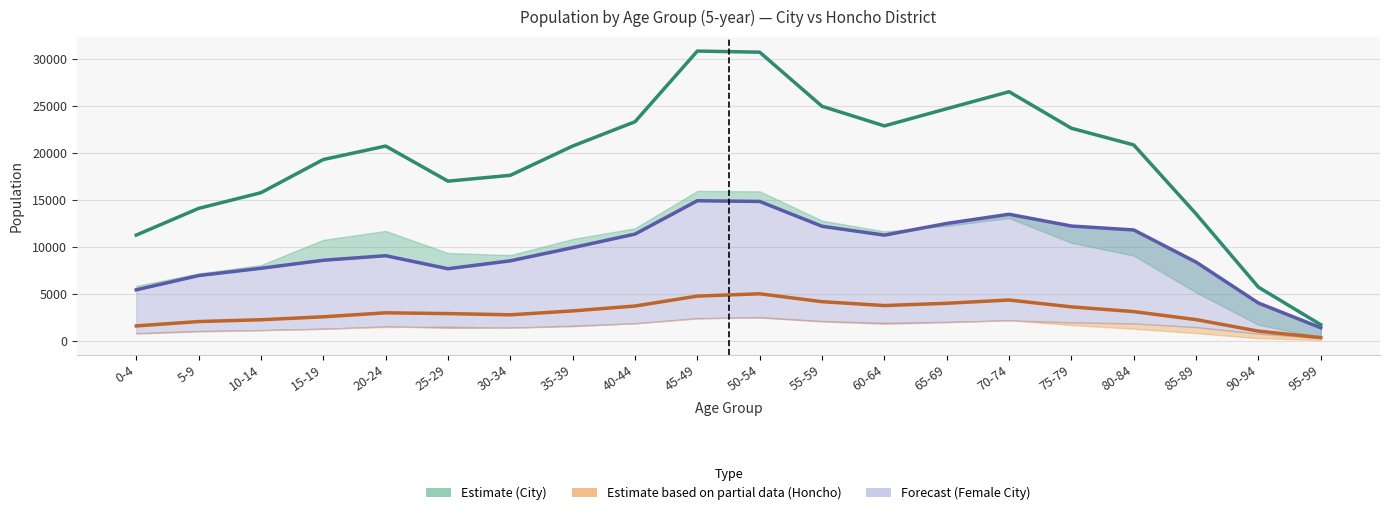

Rank the series at 35-39 from lowest to highest value.

Estimate based on partial data (Honcho Total), Forecast (Female City), Estimate (City Total)